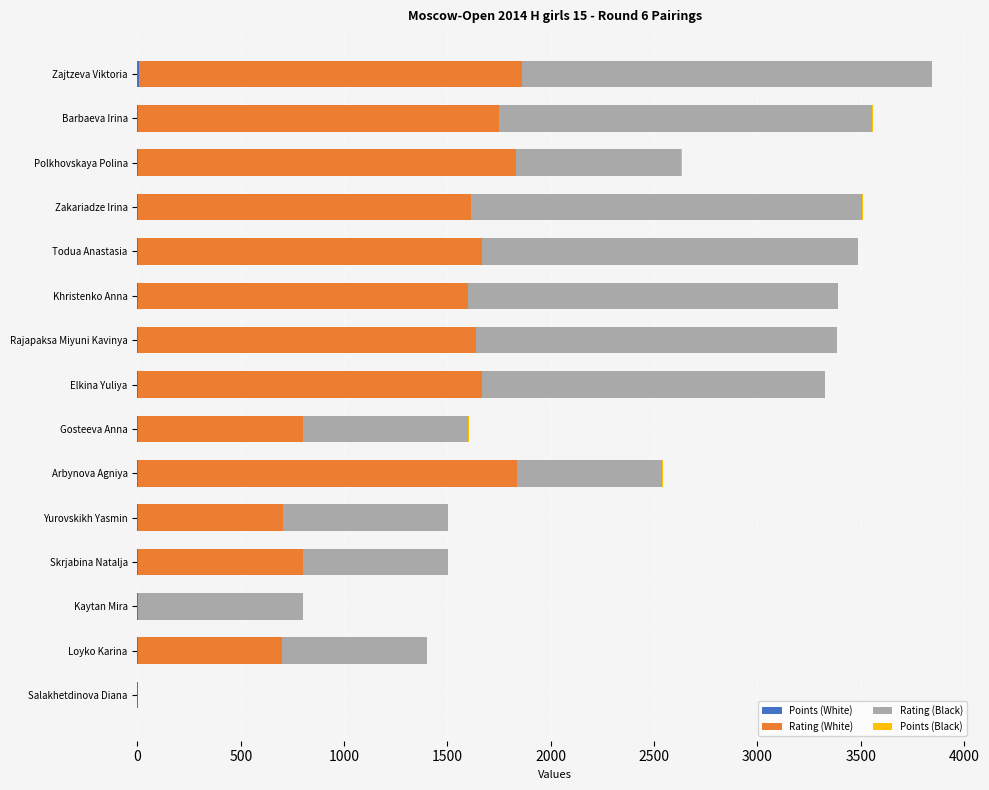

How many Points (Black) values are between 2 and 3?

9